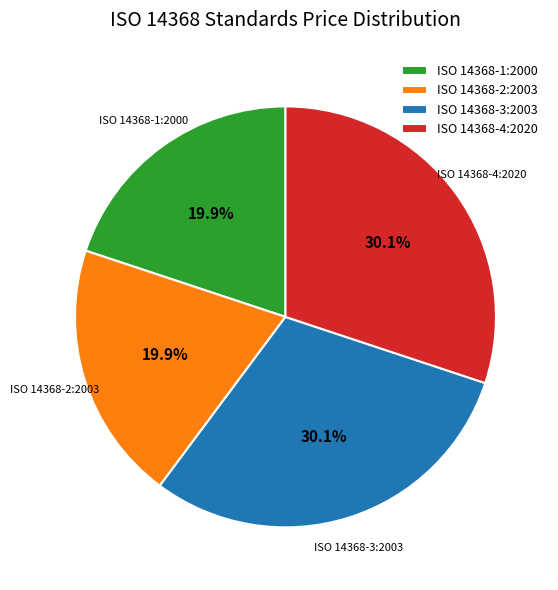

Is ISO 14368-4:2020 the majority of the pie?

No